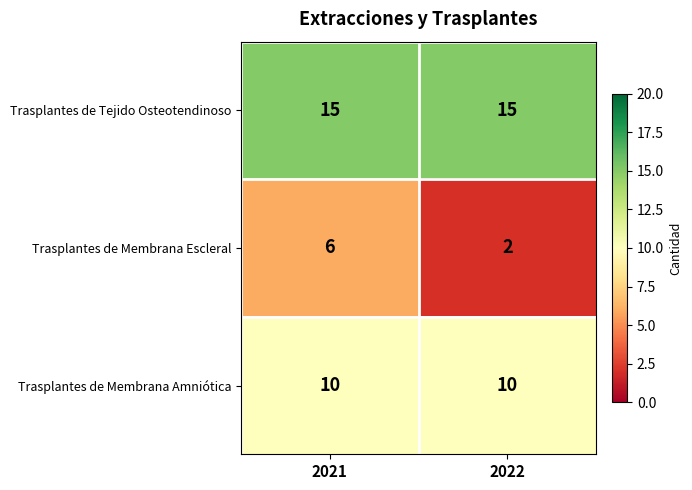

Which series has the widest spread of values?

Trasplantes de Membrana Escleral